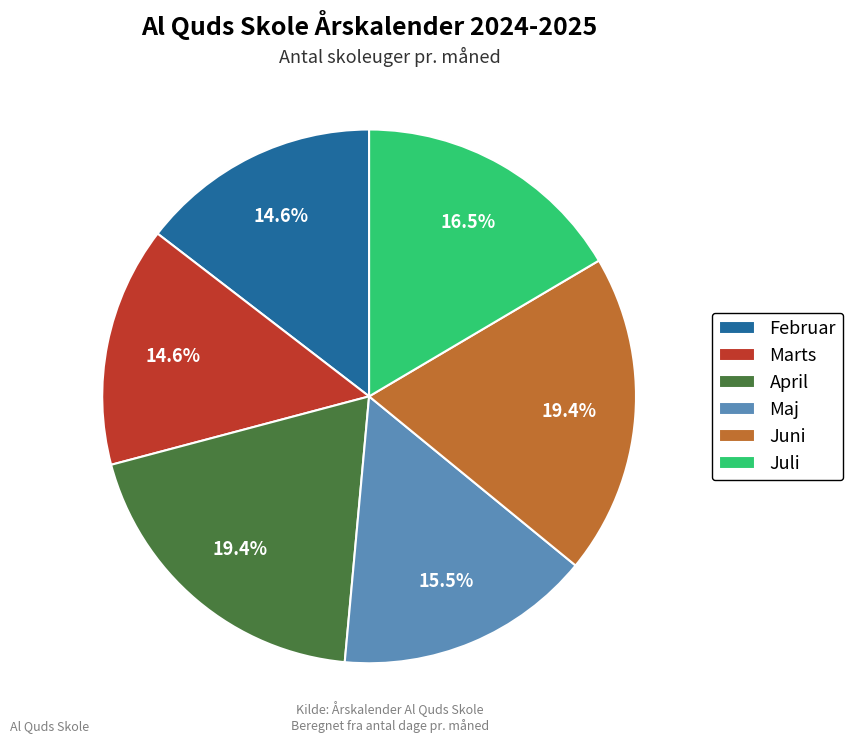

How much of the chart is everything except Februar?

85.4%